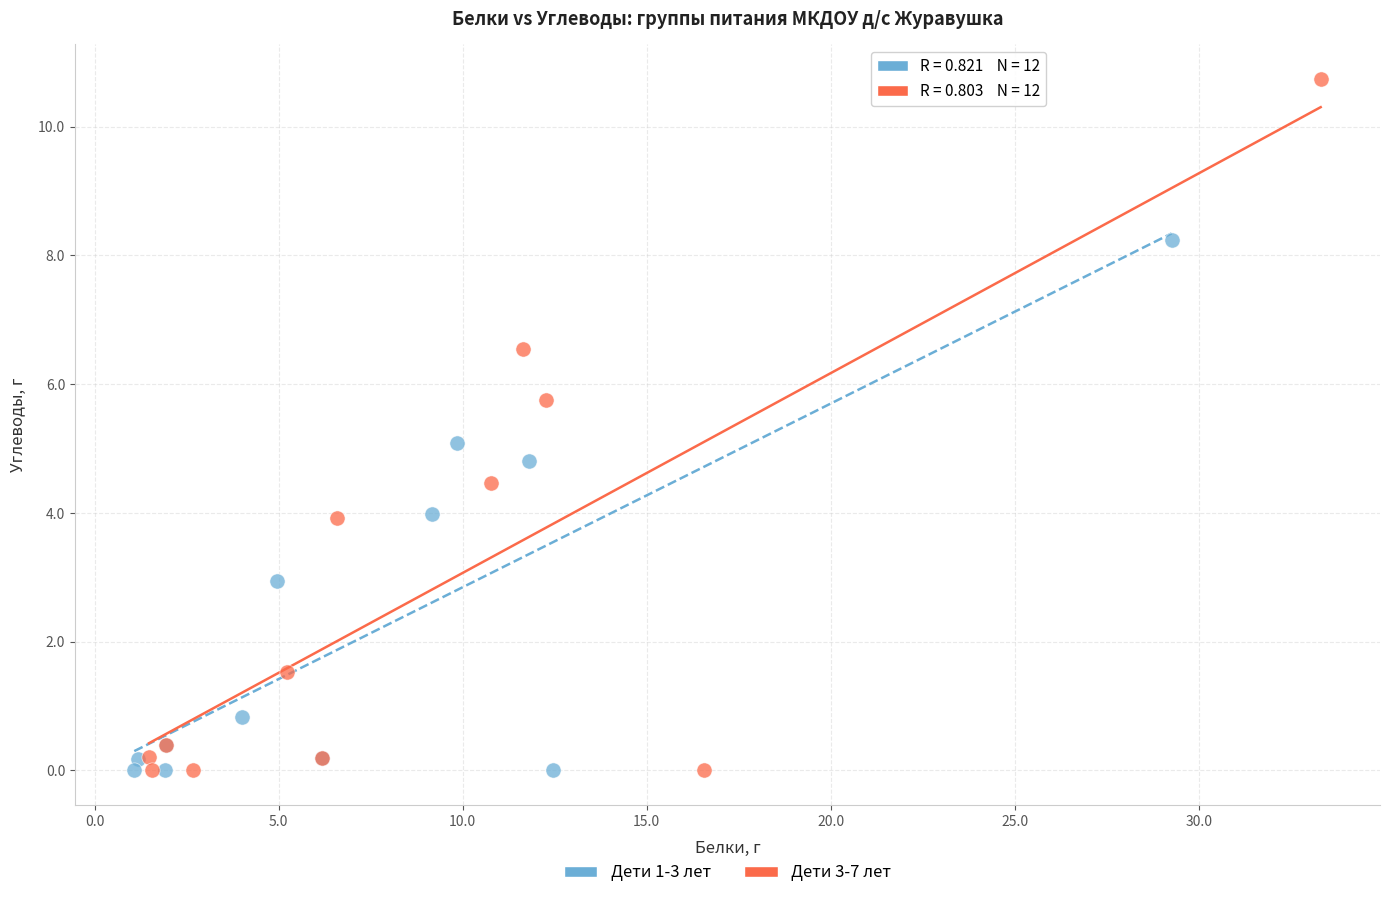

Which series contains the highest Y value?

Дети 3-7 лет